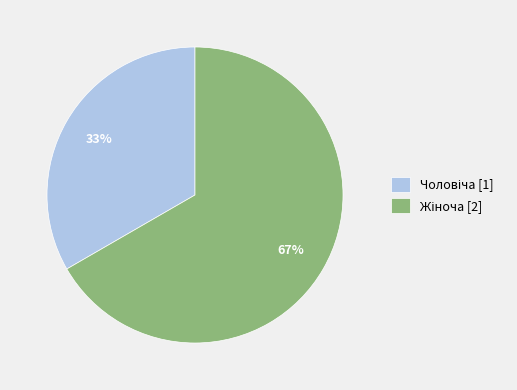

Does any single category account for the majority?

Yes